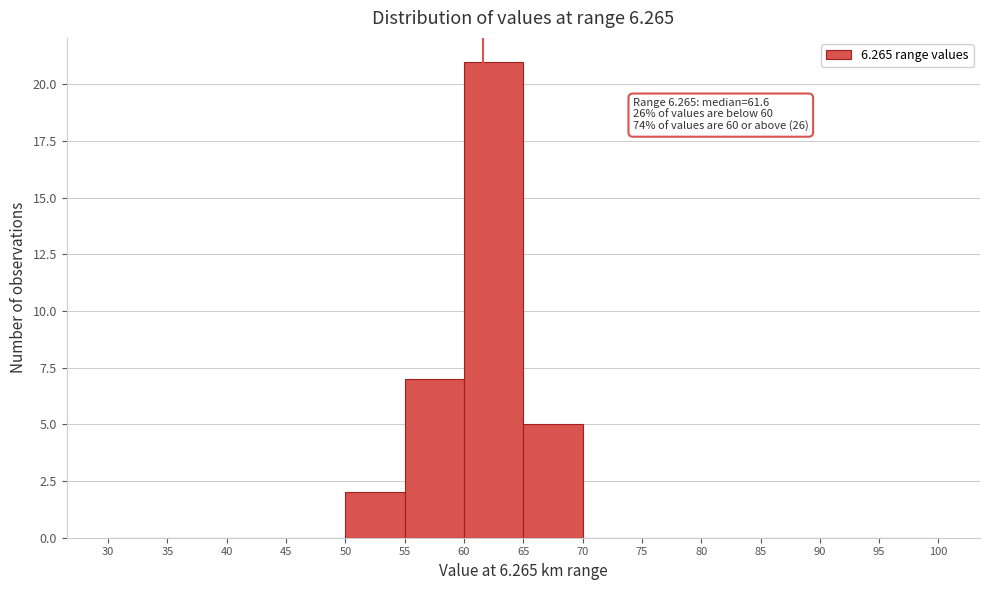

Over which range of the x-axis is the bar tallest?

60 to 65